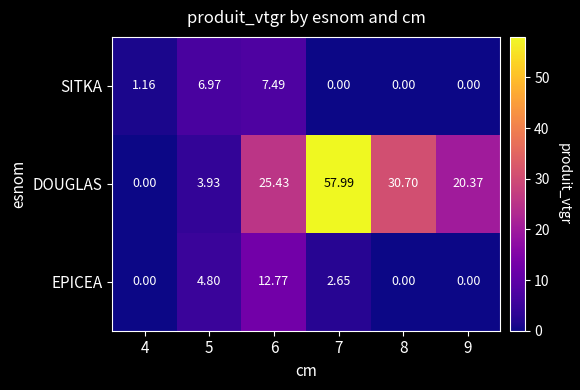

At 5, list the series in order from smallest to largest.

DOUGLAS, EPICEA, SITKA